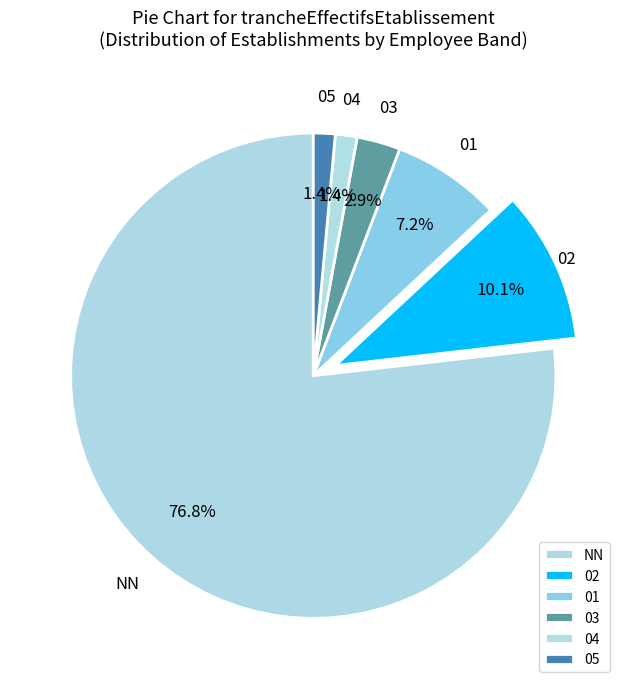

Do NN and 05 together represent more than half of the pie?

Yes